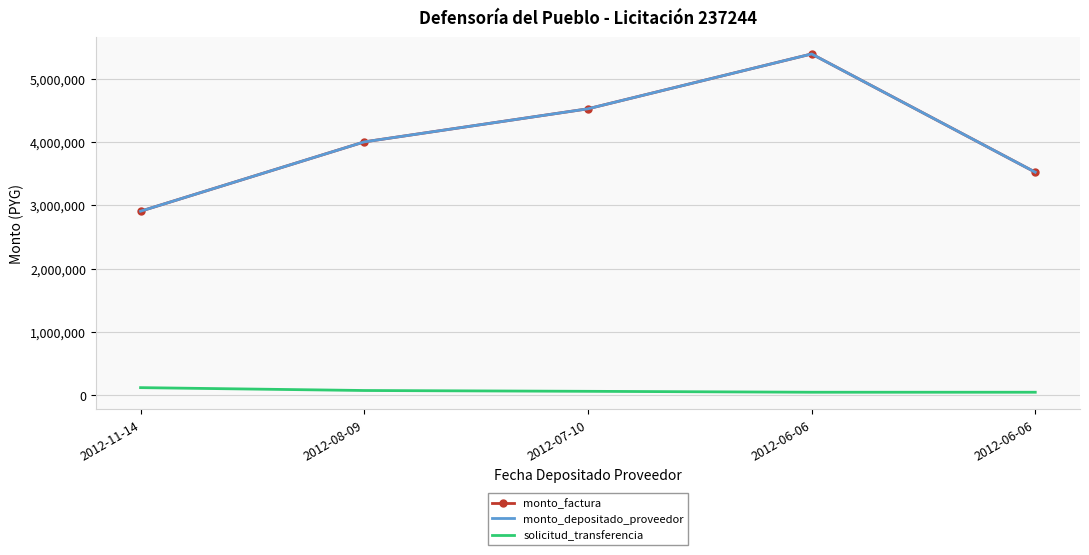

Reading left to right, transcribe all the data shown in this chart.

monto_factura: 2906100	4000000	4522200	5387600	3521700
monto_depositado_proveedor: 2906100	4000000	4522200	5387600	3521700
solicitud_transferencia: 121941	76661	63879	49267	49271